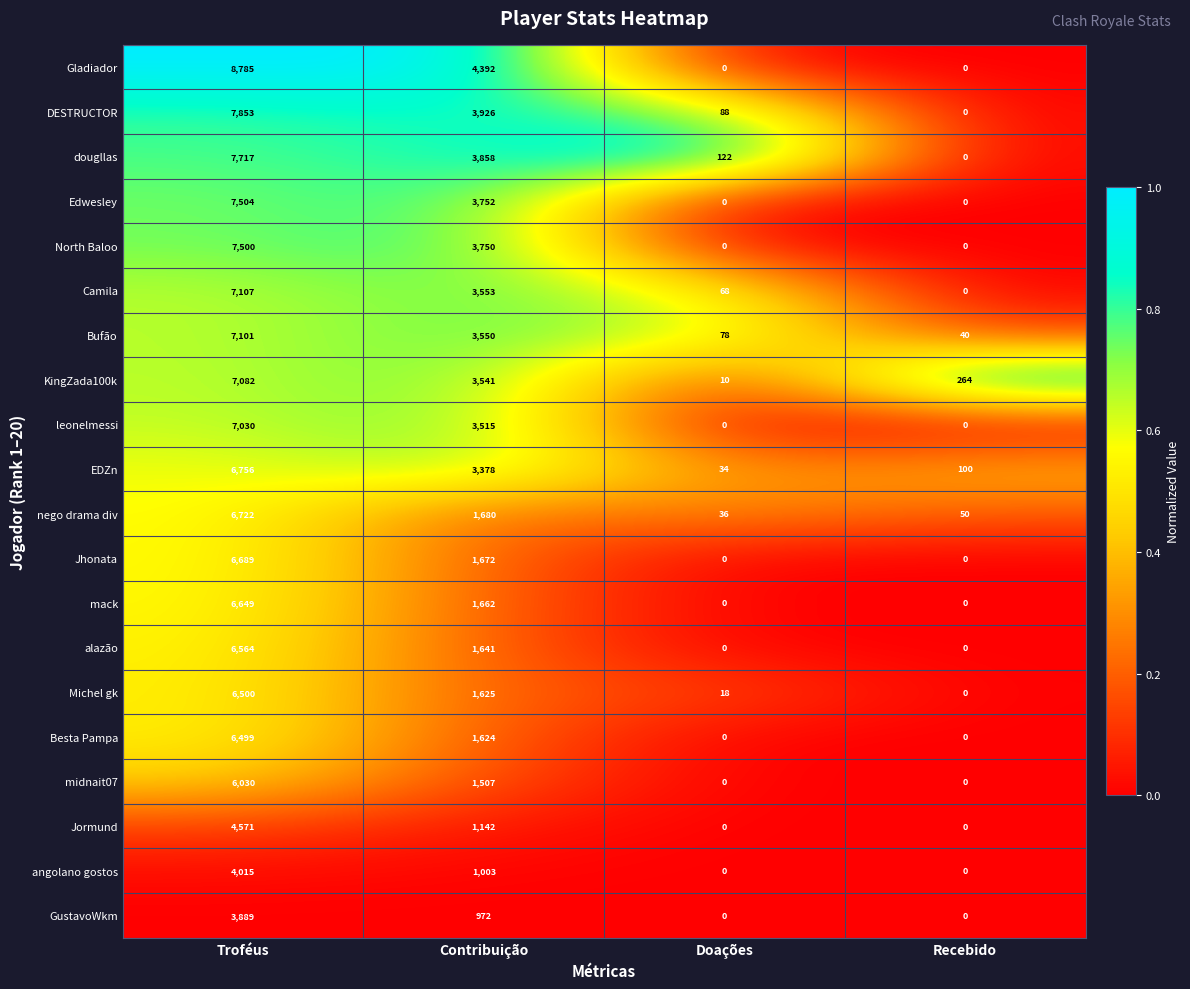

At which category does the chart reach its peak across all series?

Troféus